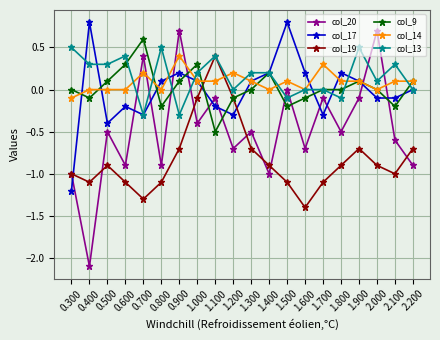

What is the total value across all series at 1.400?

-1.3